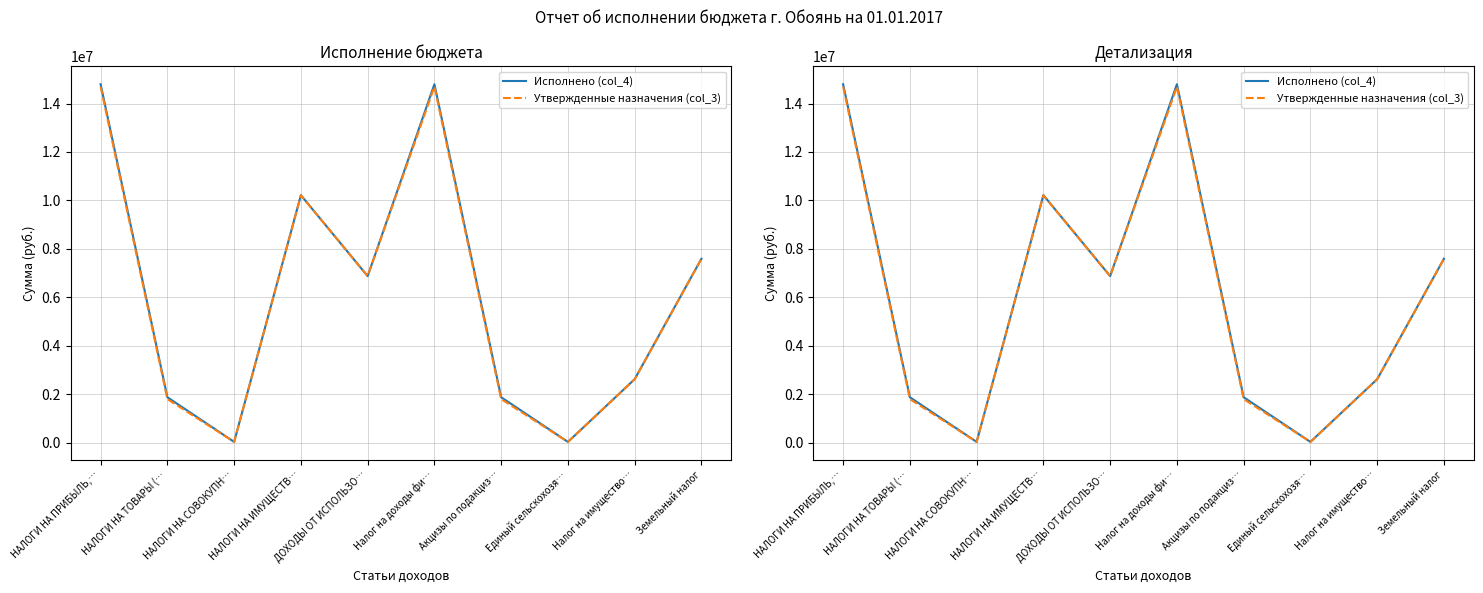

At which category is the sum across all series the highest?

НАЛОГИ НА ПРИБЫЛЬ,…